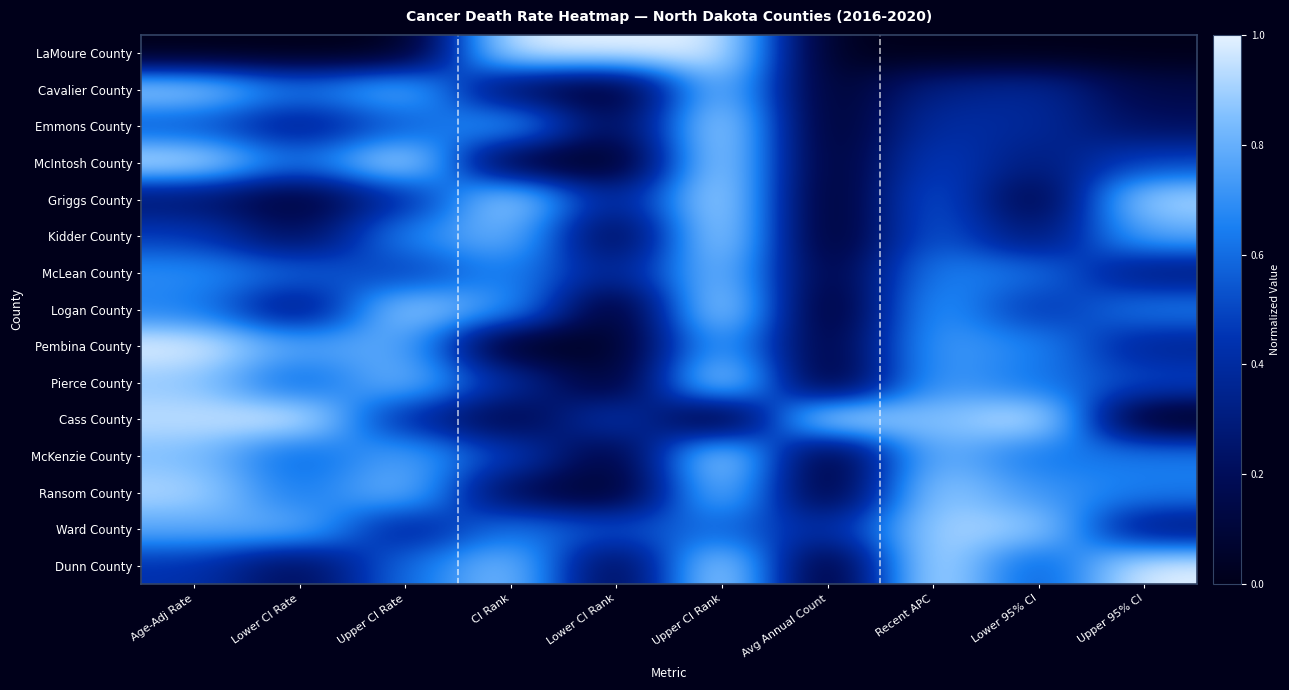

At which category does the chart reach its minimum across all series?

Age-Adj Rate